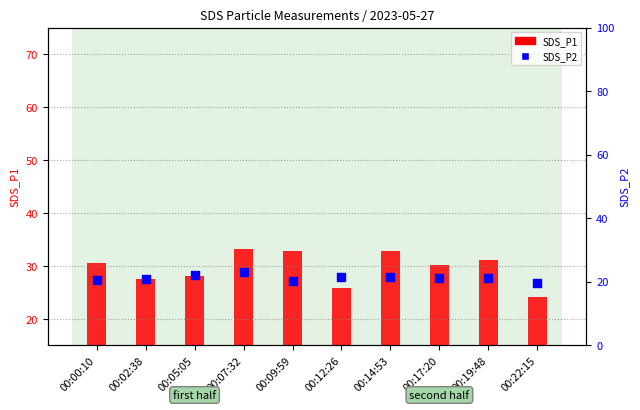

What are all the series names shown in the legend?

SDS_P1, SDS_P2